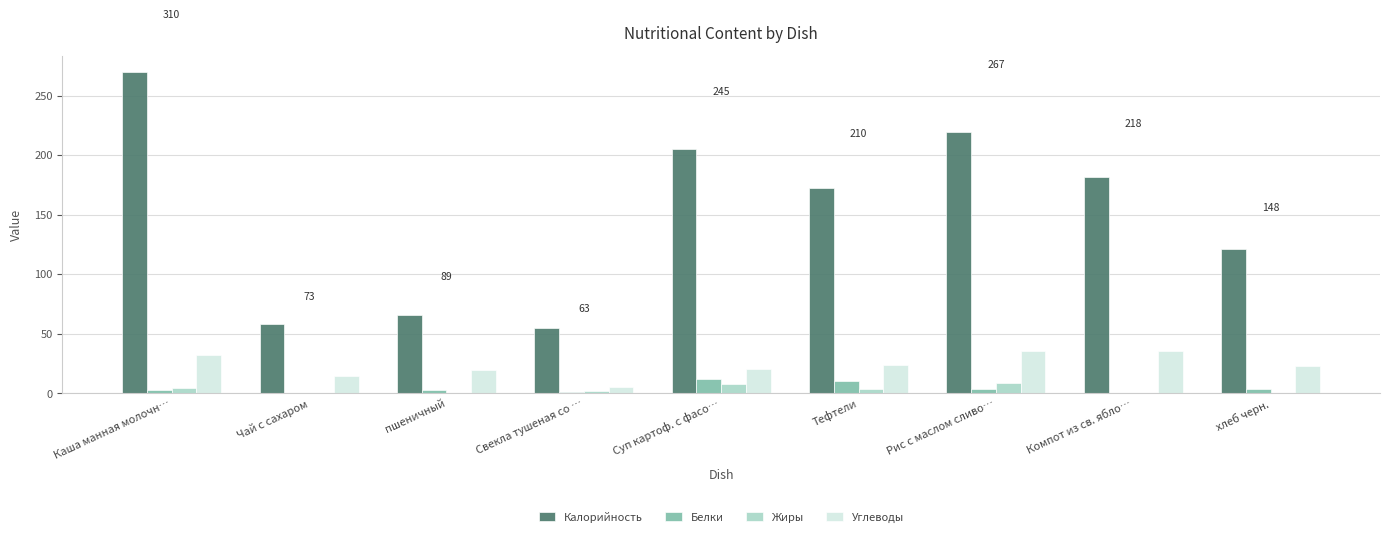

At which category does the chart reach its peak across all series?

Каша манная молочн…